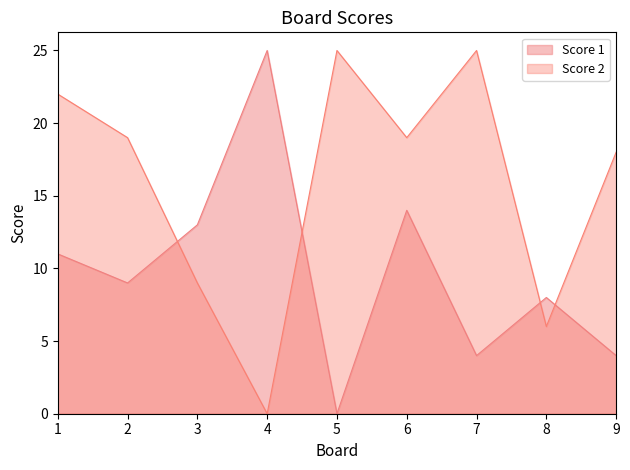

What are all the series names shown in the legend?

Score 1, Score 2